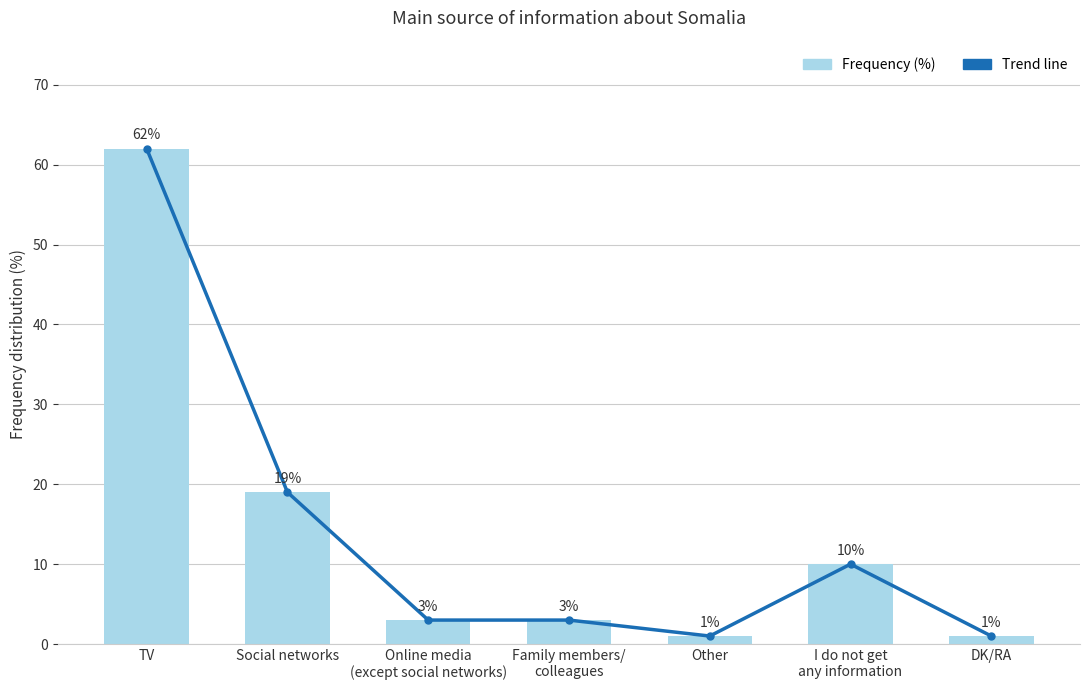

Which series changed the most between Social networks and I do not get
any information?

Trend line